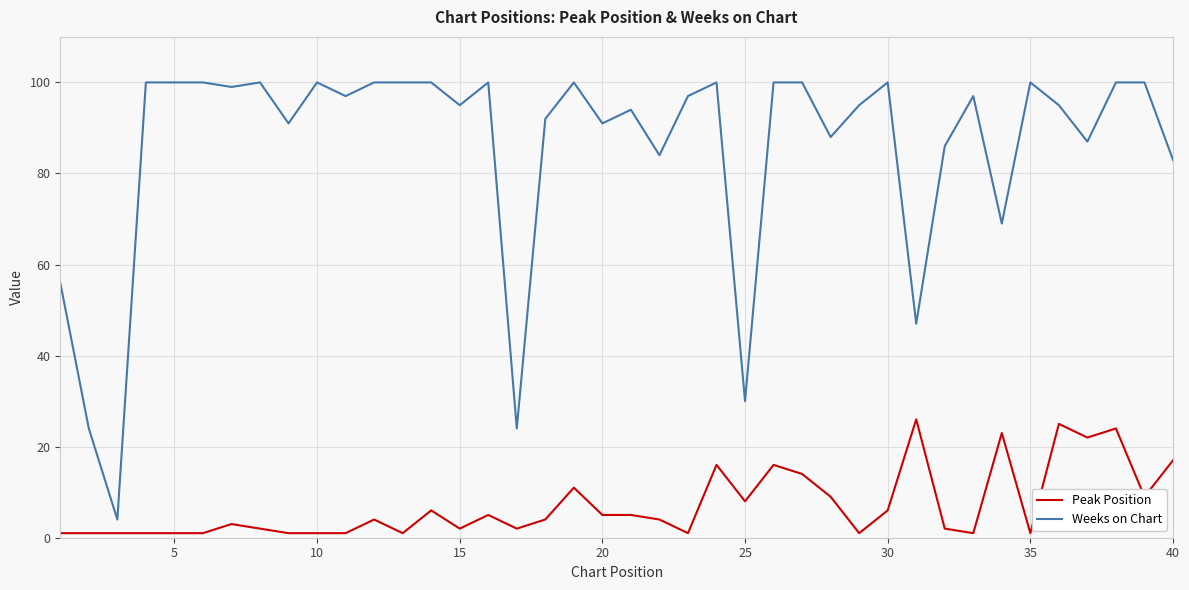

Rank the series by their average value, from highest to lowest.

Weeks on Chart, Peak Position